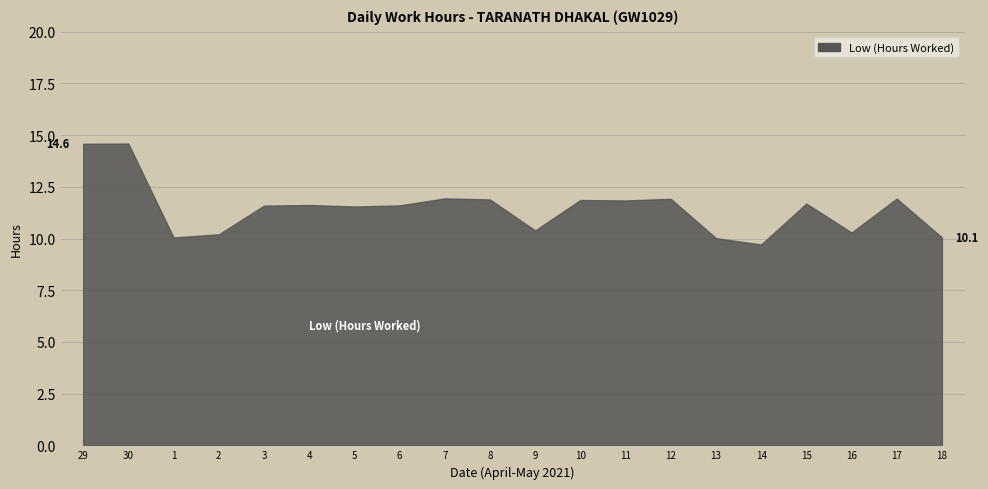

What is the ratio of the value at 29 to the value at 30?

1.0